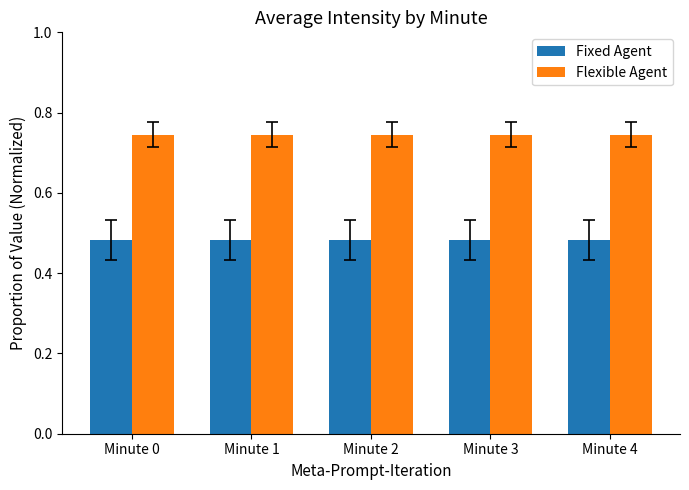

What are all the series names shown in the legend?

Fixed Agent, Flexible Agent